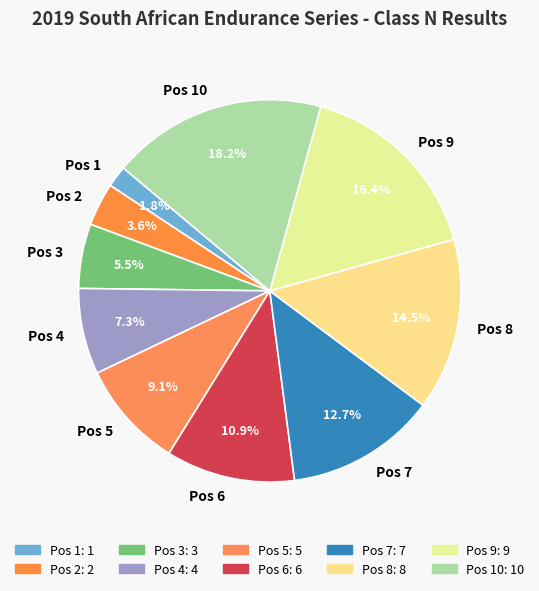

How many segments does this pie chart have?

10